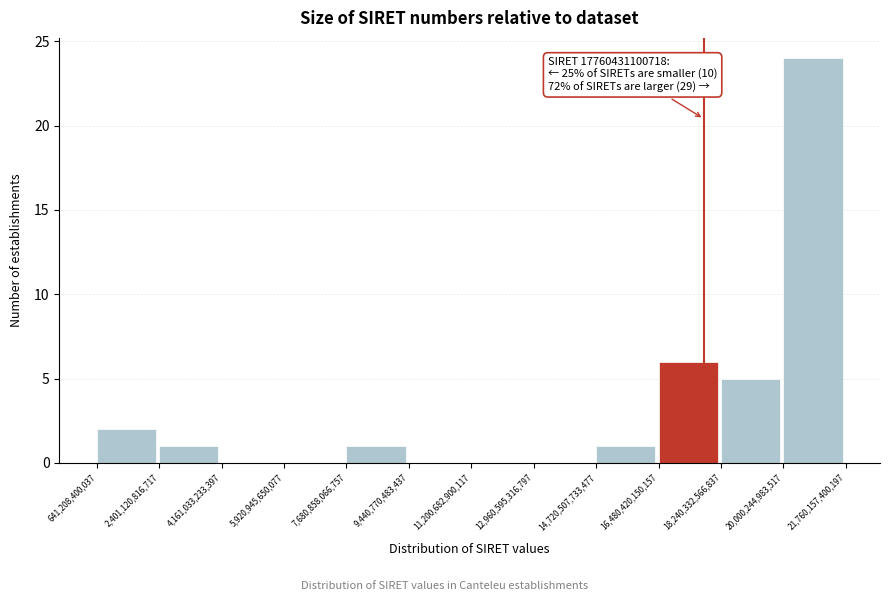

Which range on the x-axis has the tallest bar?

20,000,244,983,517 to 21,760,157,400,197